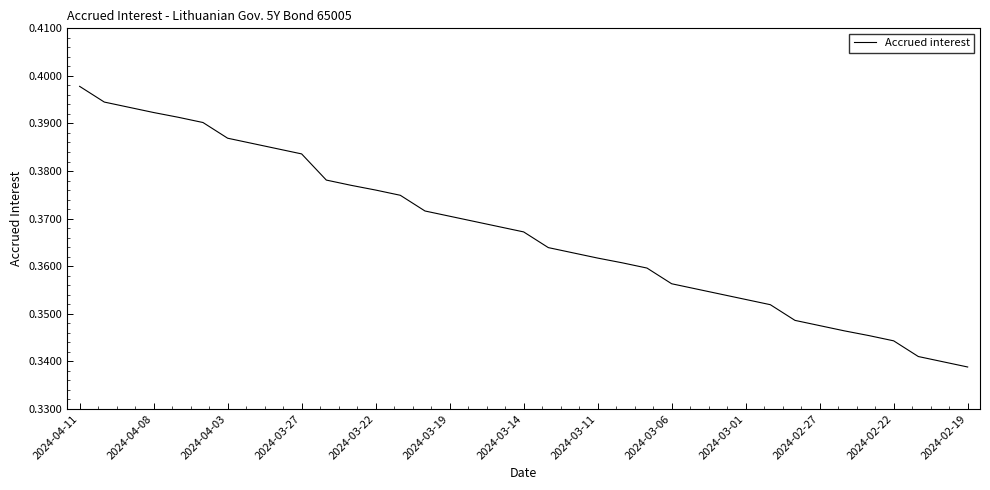

What is the average value?

0.4